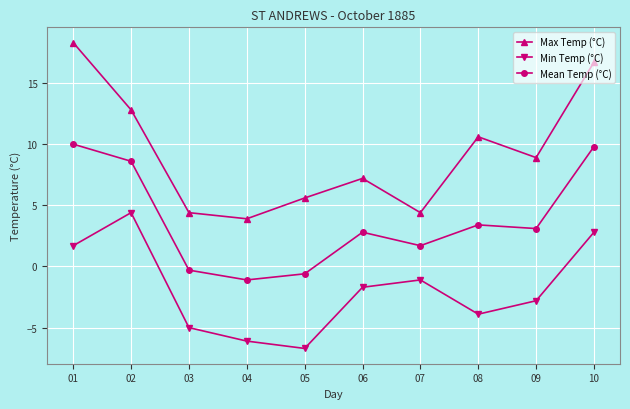

In Max Temp (°C), how many points are higher than both neighbors (excluding endpoints)?

2